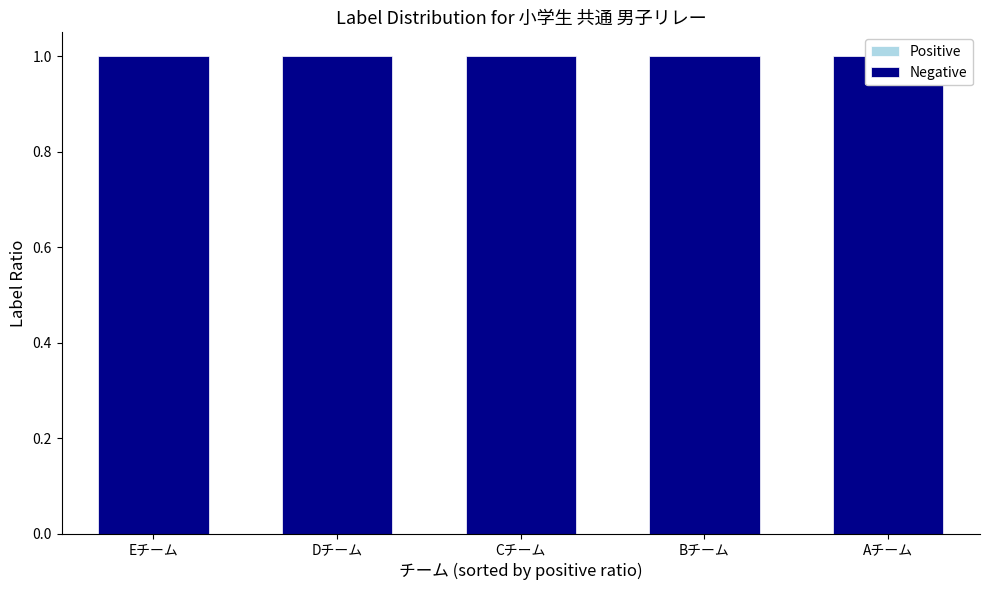

Rank the series by their maximum value, from lowest to highest.

Positive, Negative